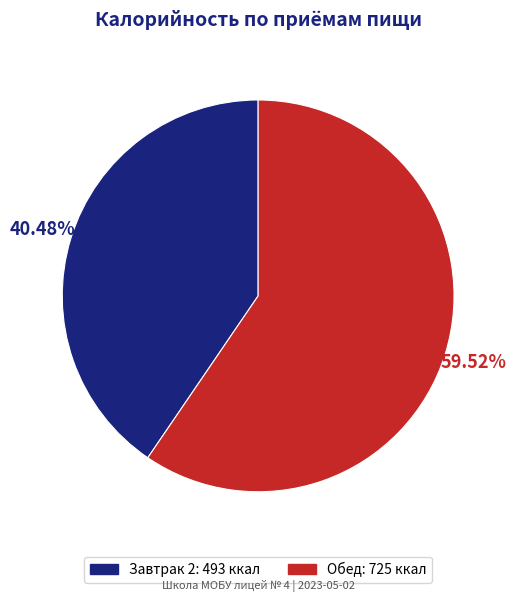

To the nearest percent, what is the difference between the largest and smallest slice percentages?

19%